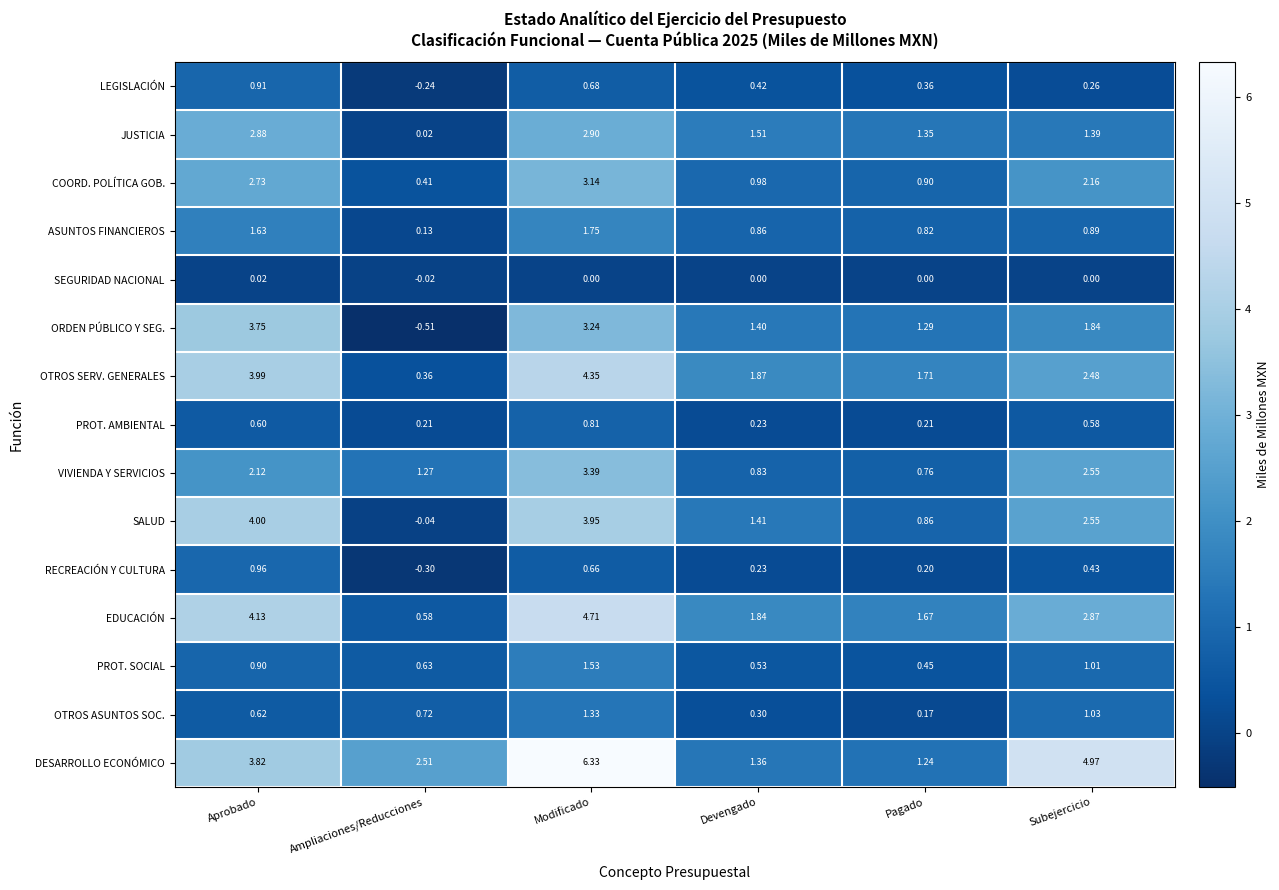

List the labels in order of VIVIENDA Y SERVICIOS value, smallest first.

Pagado, Devengado, Ampliaciones/Reducciones, Aprobado, Subejercicio, Modificado